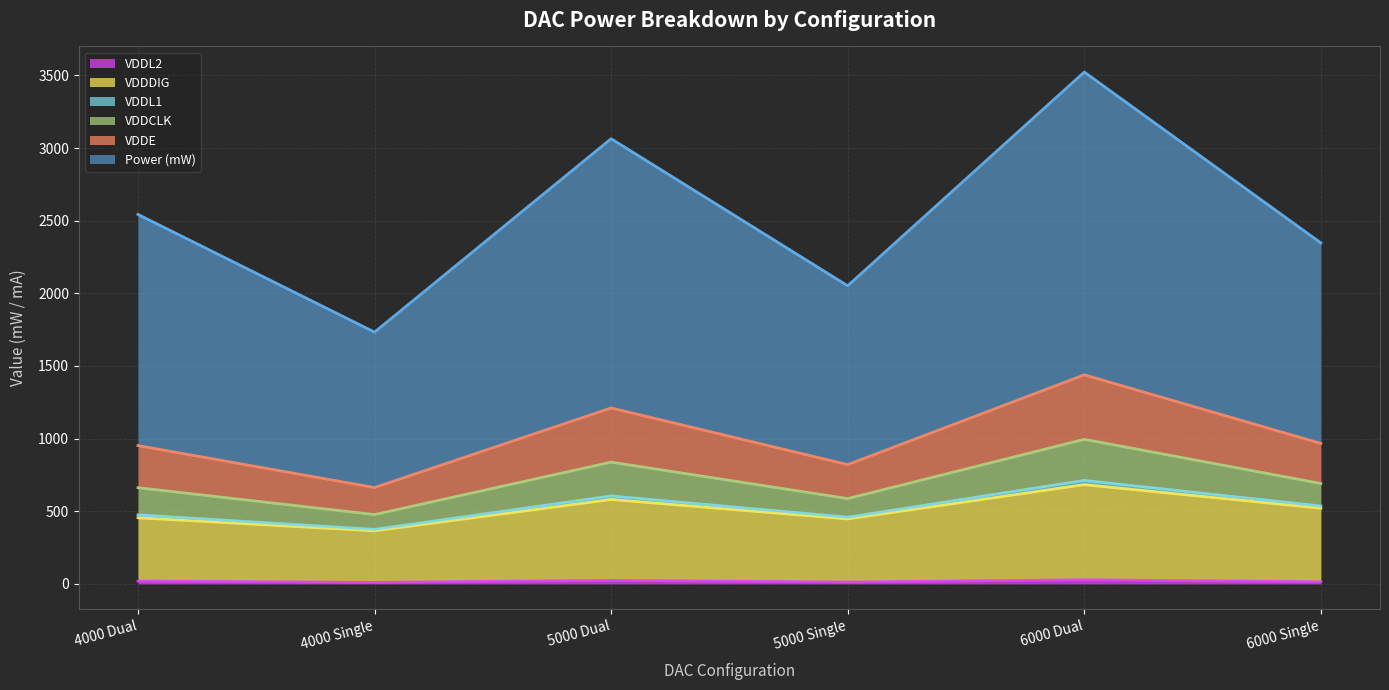

Count the number of categories in the chart.

6